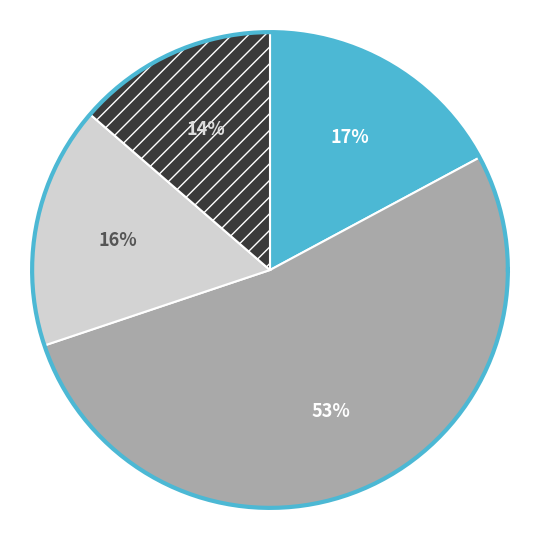

To the nearest percent, what is the combined percentage of закуска and хлеб?

31%